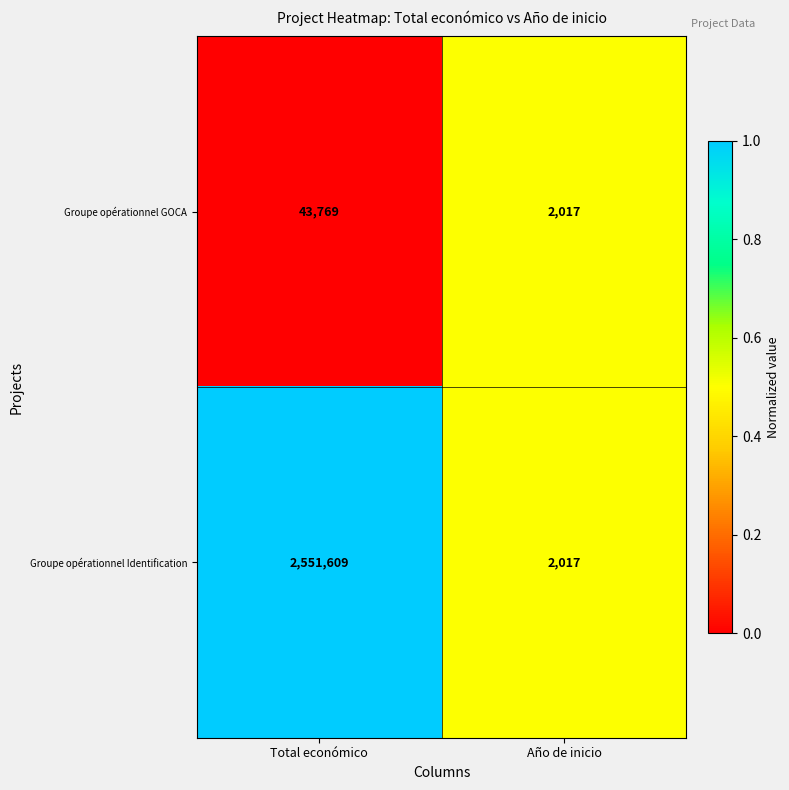

Between Total económico and Año de inicio, which series saw the biggest shift?

Groupe opérationnel Identification